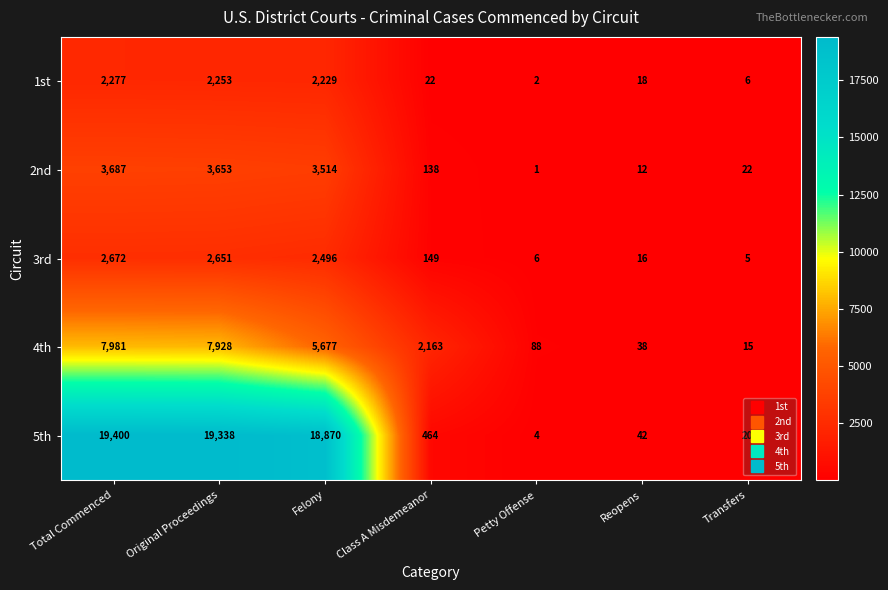

What is the difference between the maximum and minimum values in the 1st series?

2275